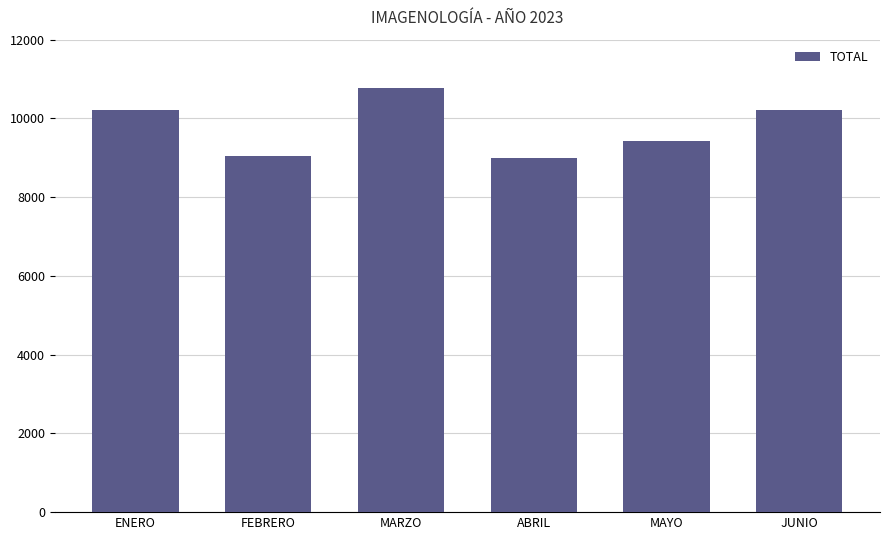

Which has a higher value, MARZO or JUNIO?

MARZO